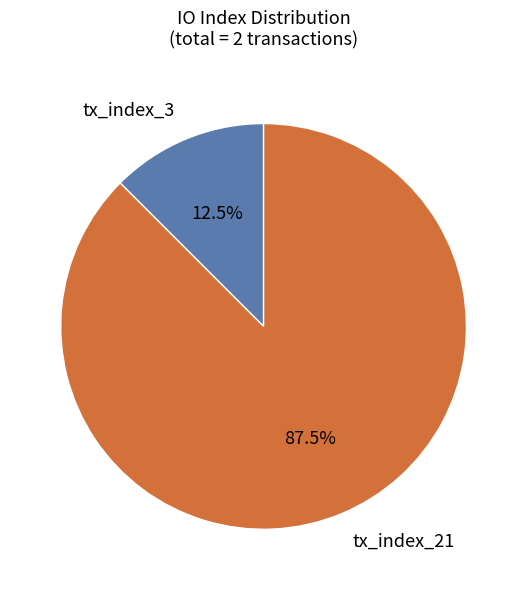

Which slice is the smallest?

tx_index_3